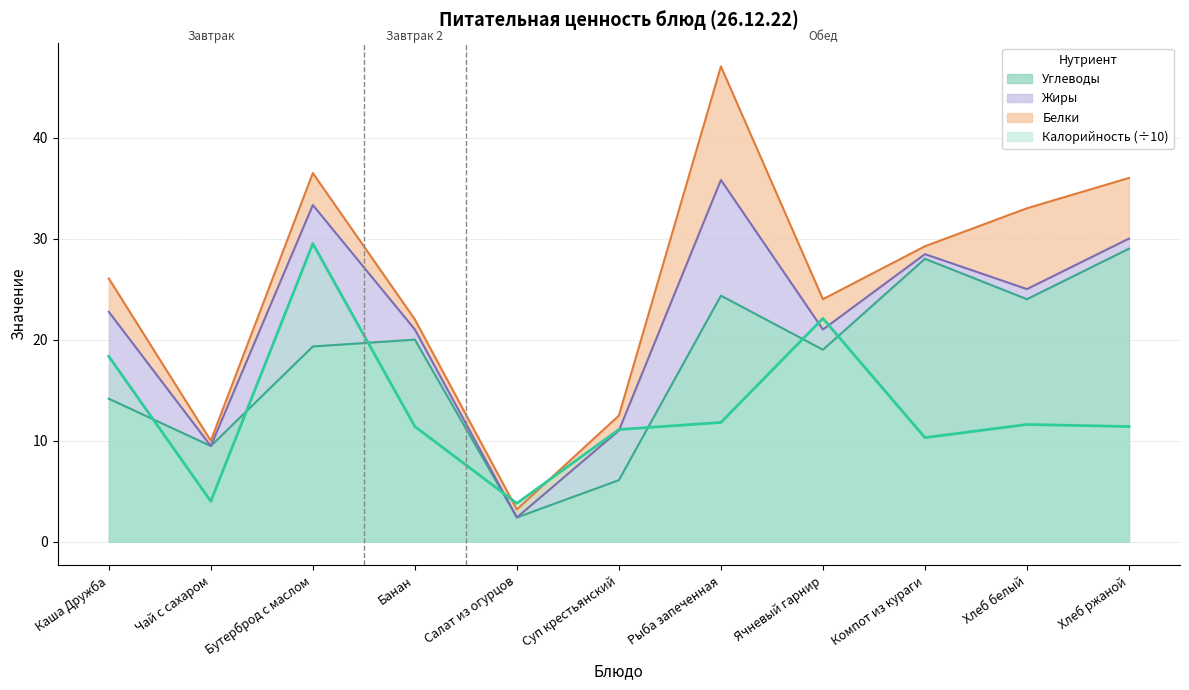

What is the highest value of the Калорийность series?

29.5